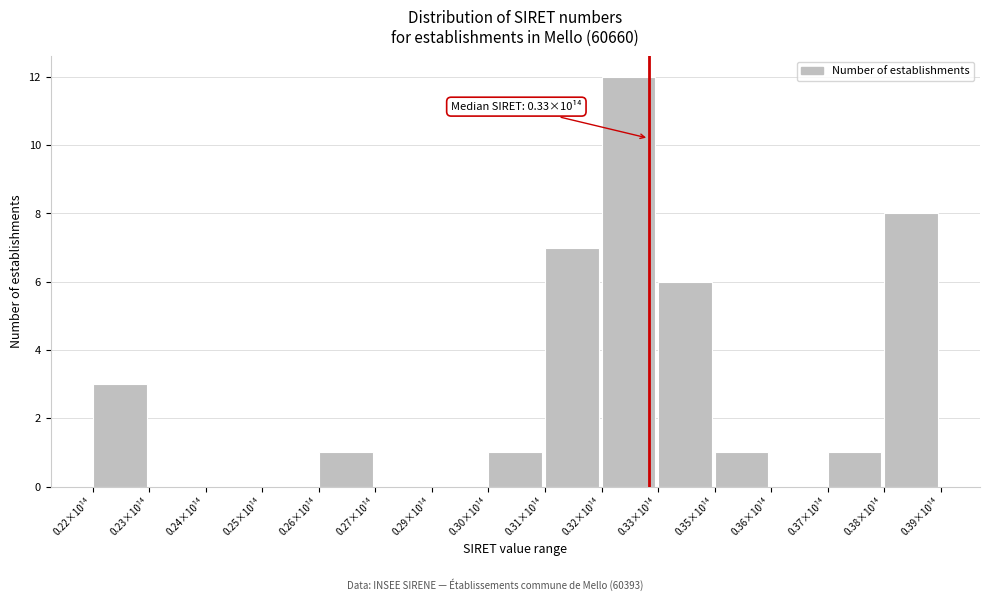

Reading left to right, list all the values displayed in this chart.

0.22×10¹⁴=3	0.23×10¹⁴=0	0.24×10¹⁴=0	0.25×10¹⁴=0	0.26×10¹⁴=1	0.27×10¹⁴=0	0.29×10¹⁴=0	0.30×10¹⁴=1	0.31×10¹⁴=7	0.32×10¹⁴=12	0.33×10¹⁴=6	0.35×10¹⁴=1	0.36×10¹⁴=0	0.37×10¹⁴=1	0.38×10¹⁴=8